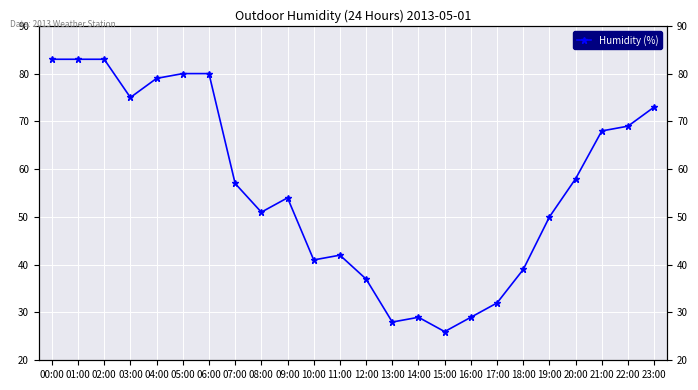

At which label does the data first exceed 57?

00:00